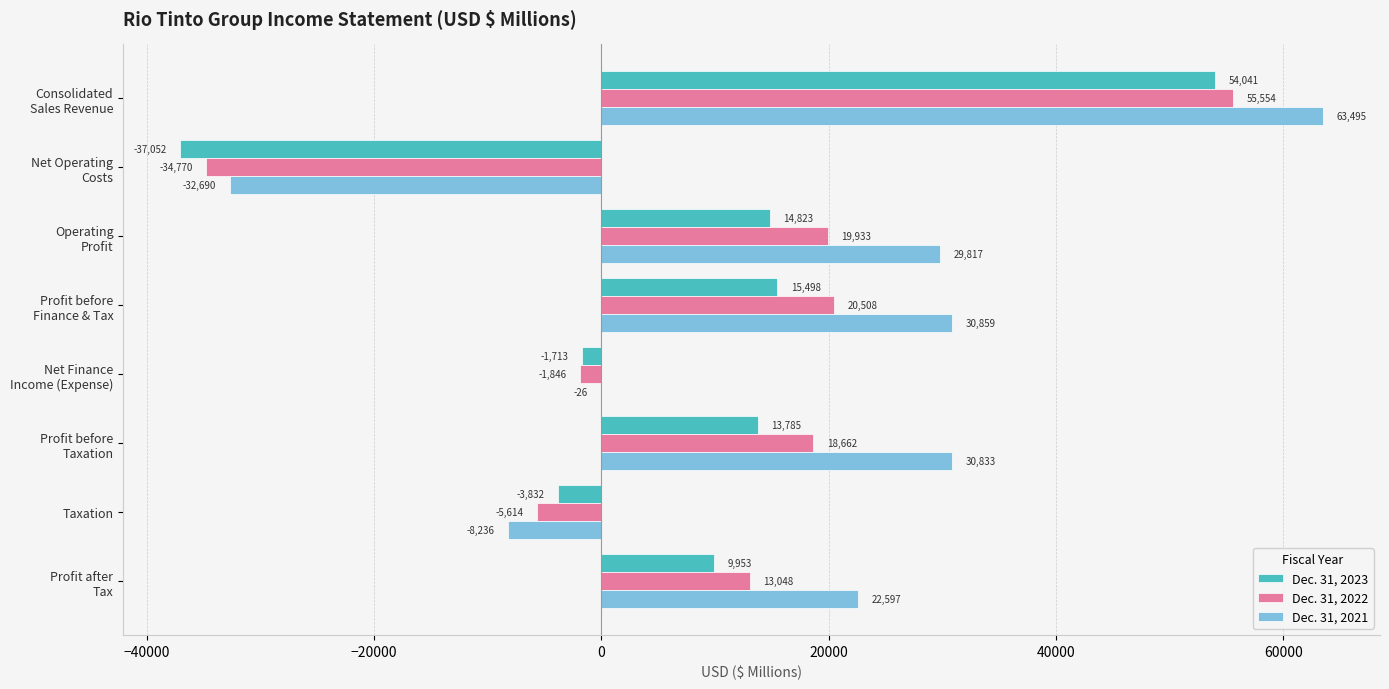

What is the greatest value displayed?

63495